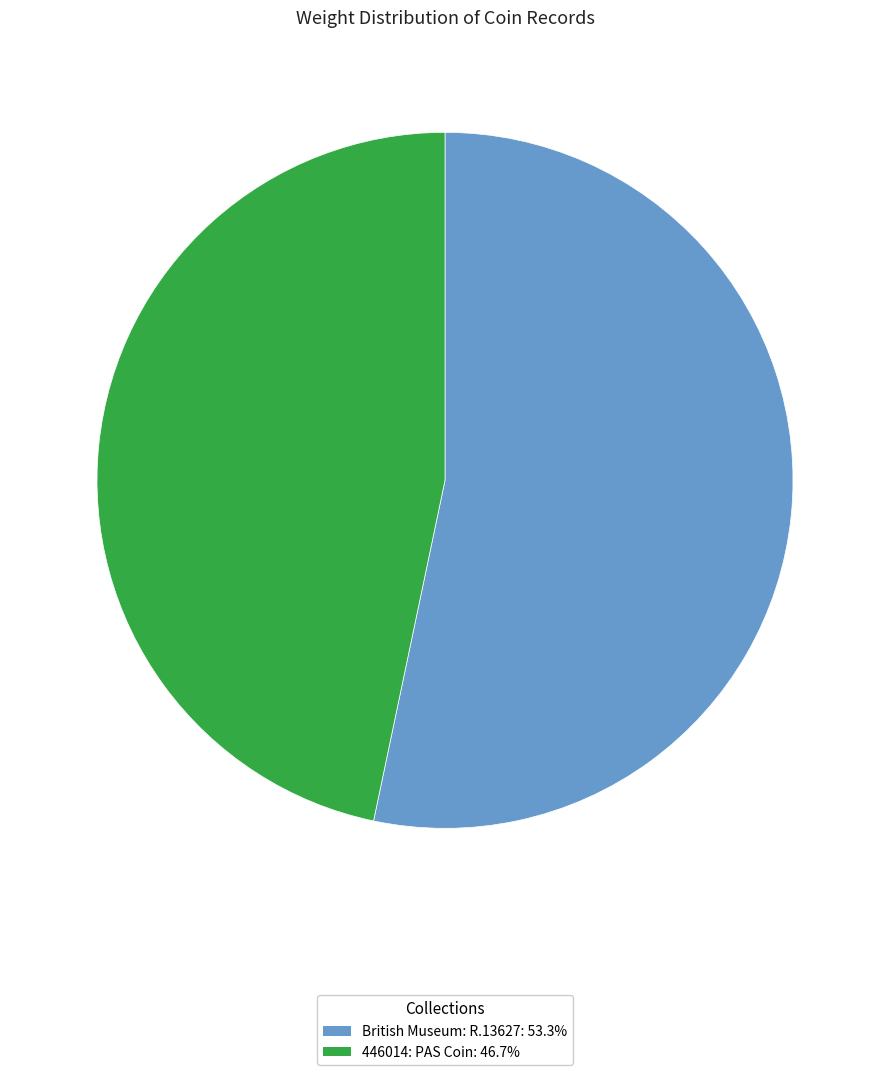

Which slice is the largest?

British Museum: R.13627